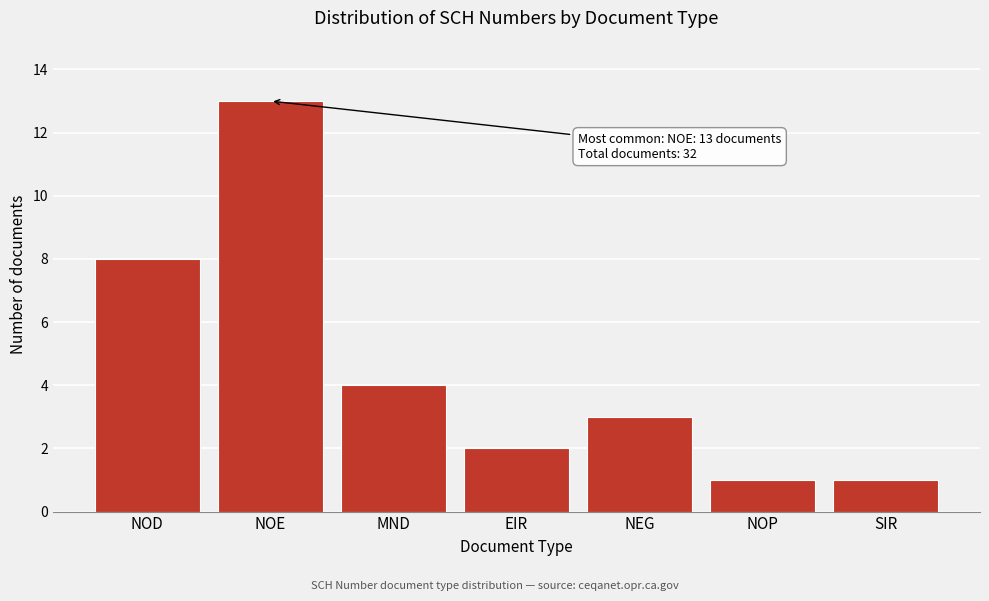

Reading right to left, extract all data points from this chart.

1	1	3	2	4	13	8